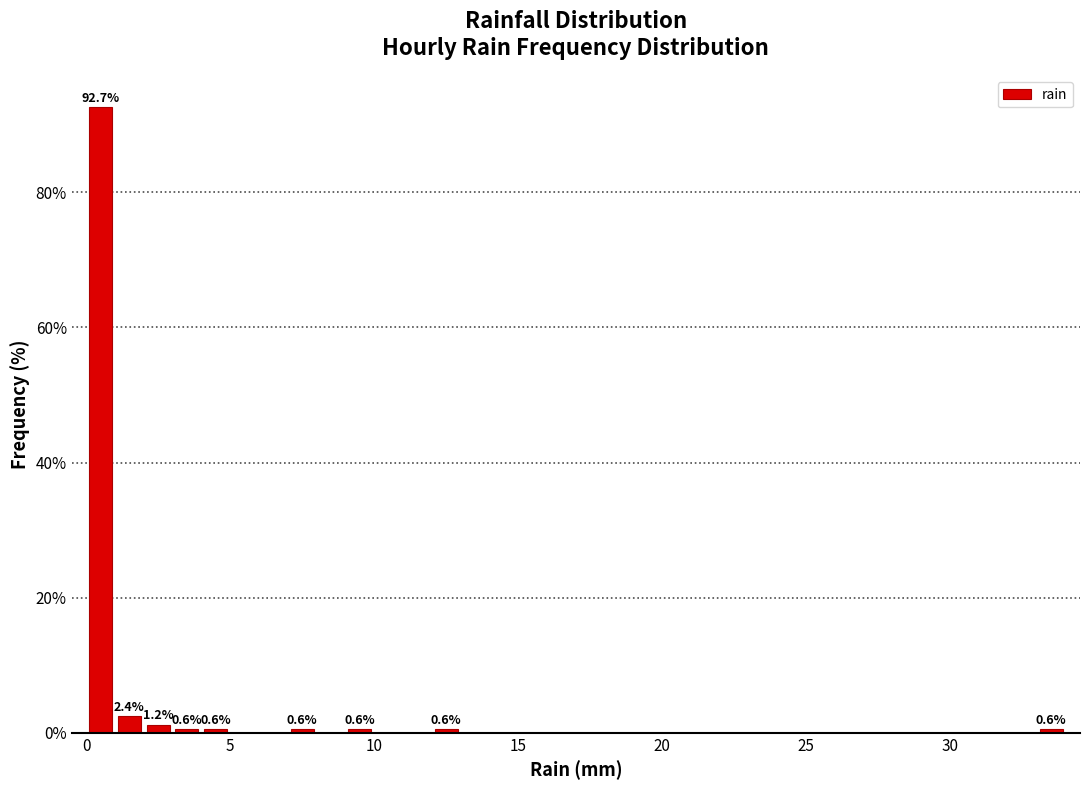

Read against the x-axis, roughly where is the centre of the tallest bar?

0.5